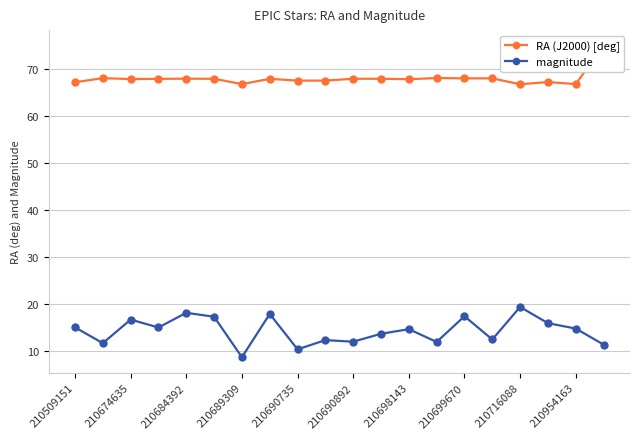

How many interior local valleys does the RA (J2000) [deg] series have?

6